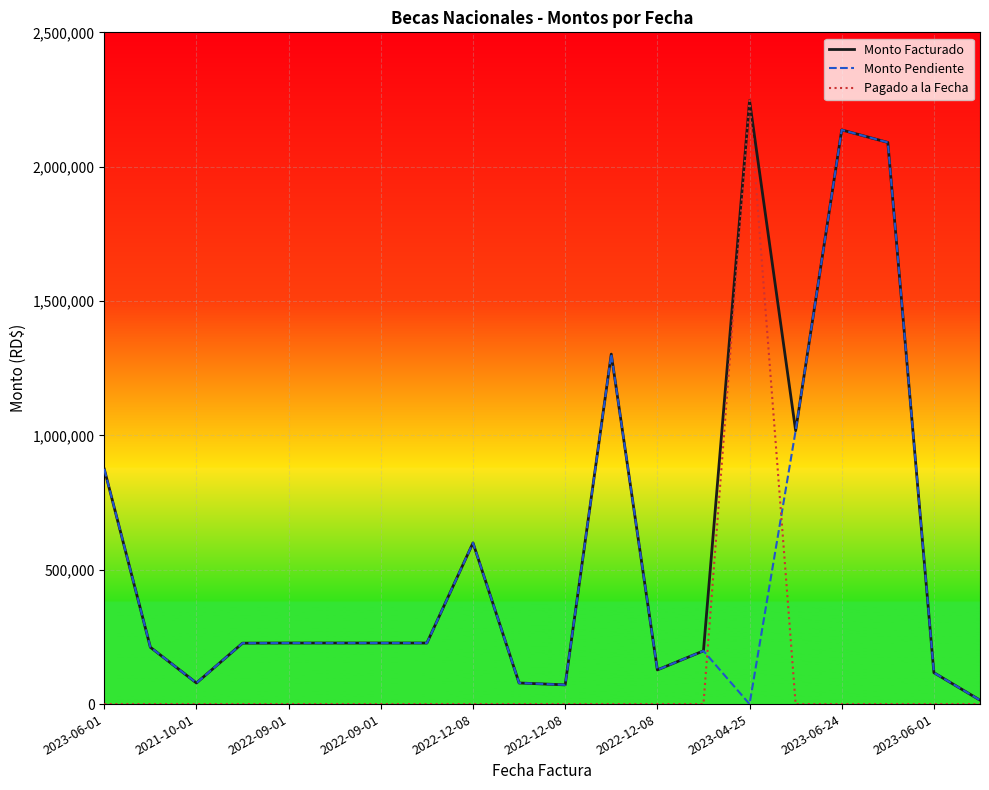

How many lines are shown in the chart?

3